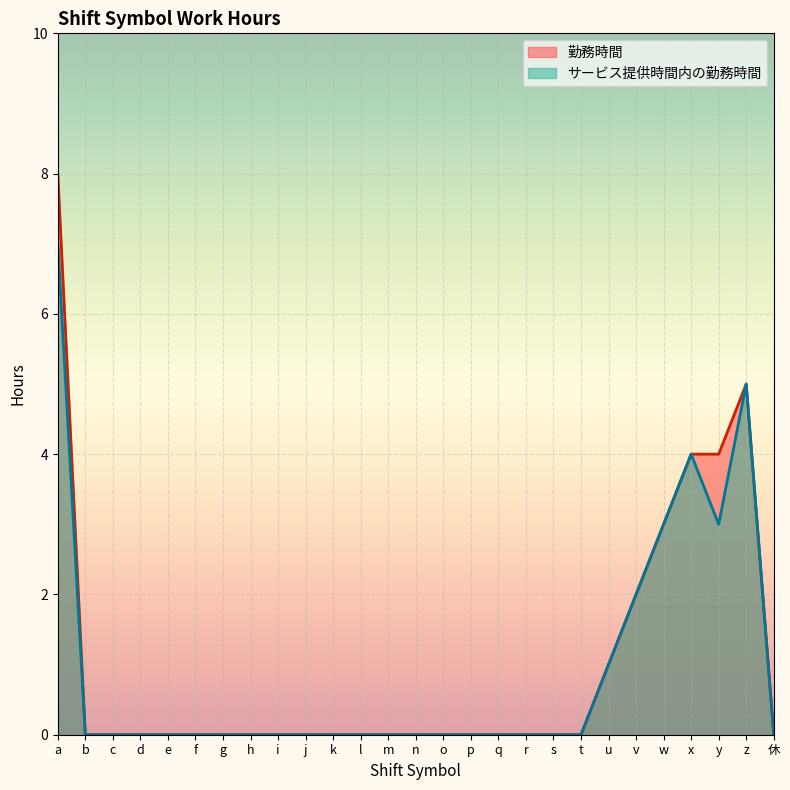

How many positive values does the 勤務時間 series have?

7